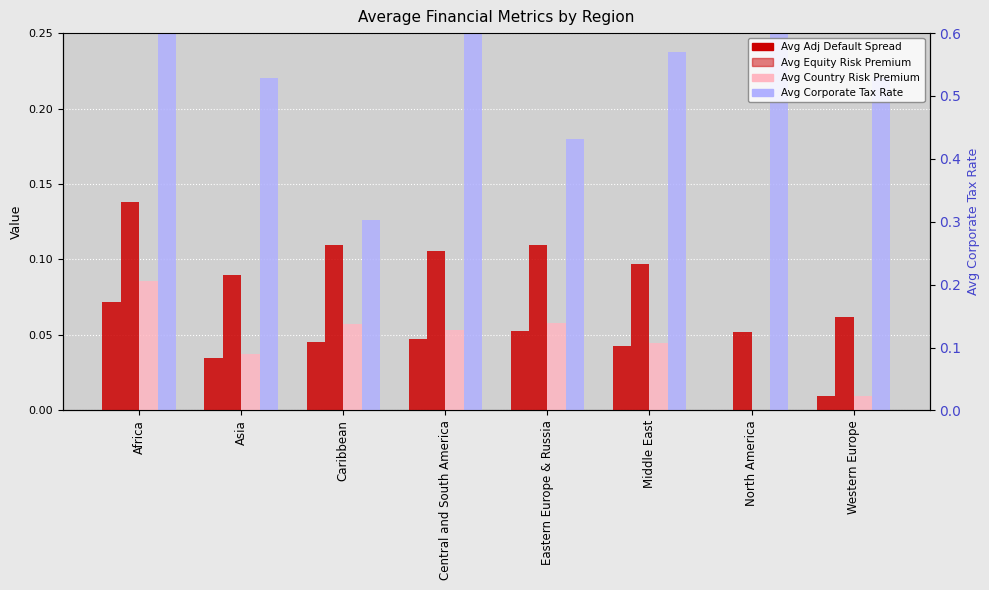

What is the sum of the Avg Country Risk Premium values at Eastern Europe & Russia and Middle East?

0.1